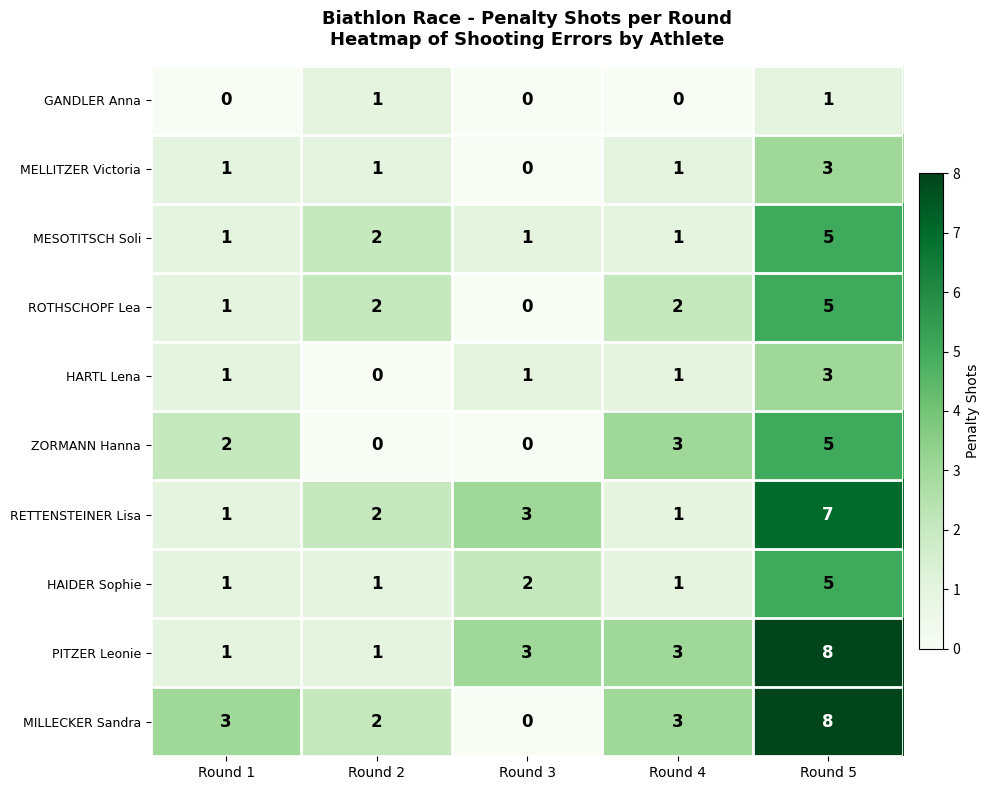

How many values in the HAIDER Sophie series exceed 1?

2